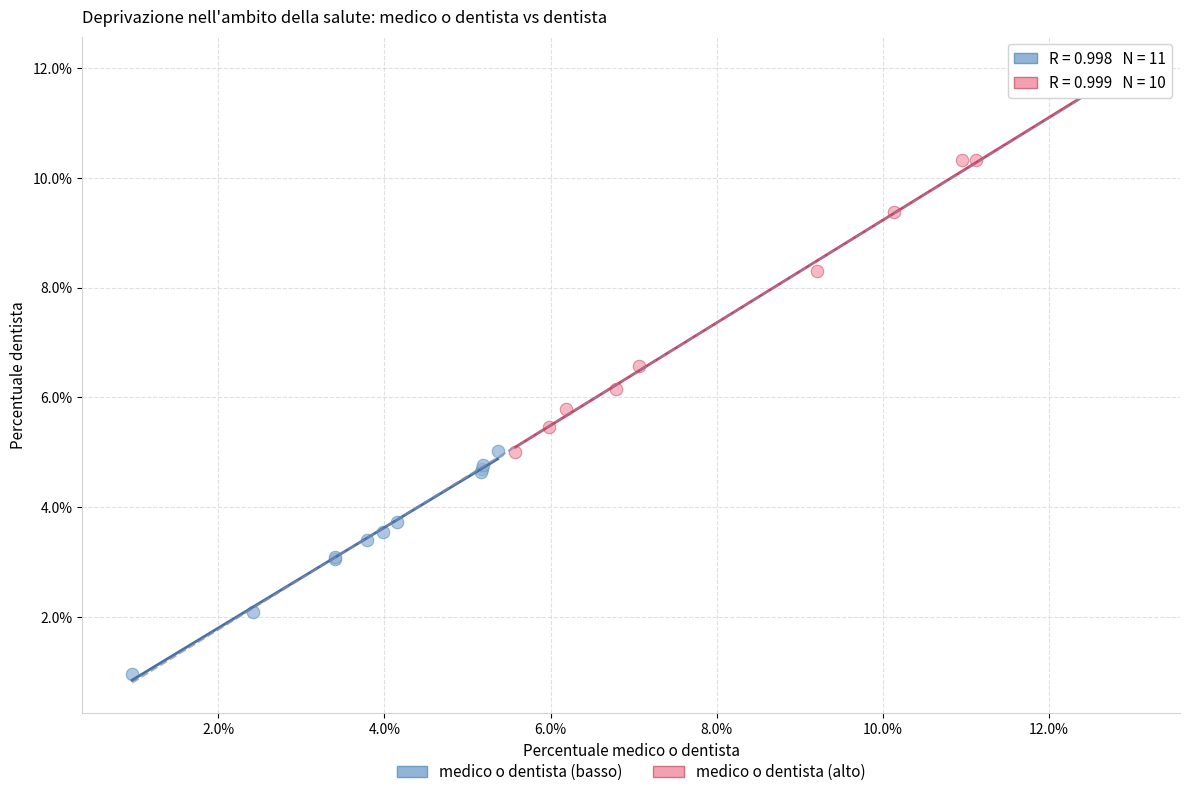

Which series contains the highest Y value?

medico o dentista (alto)